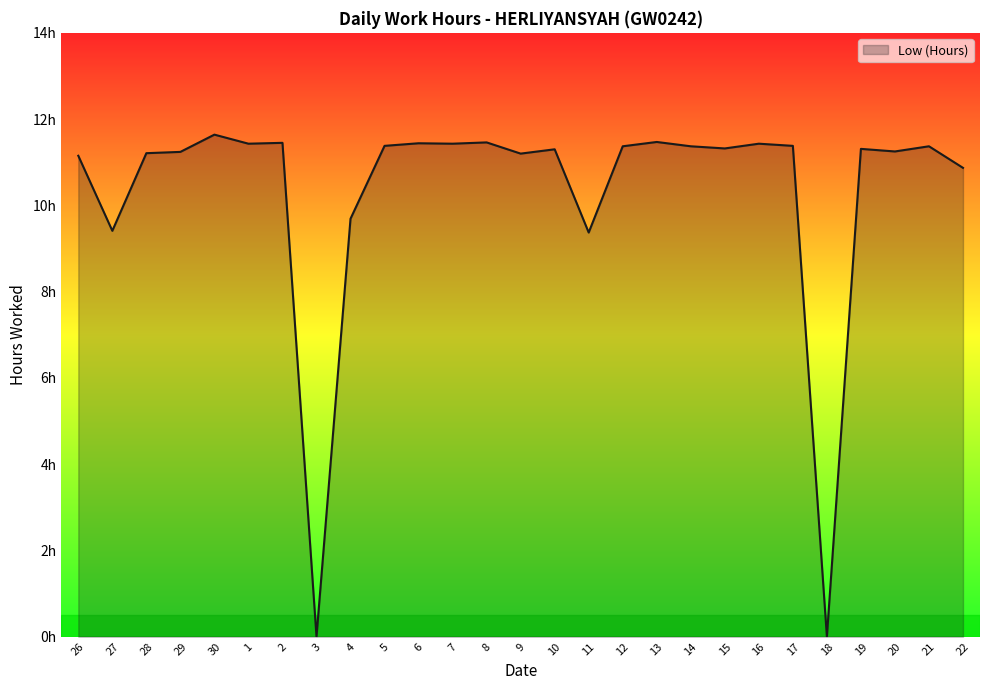

Is it true that the value at 22 is 17.9?

False